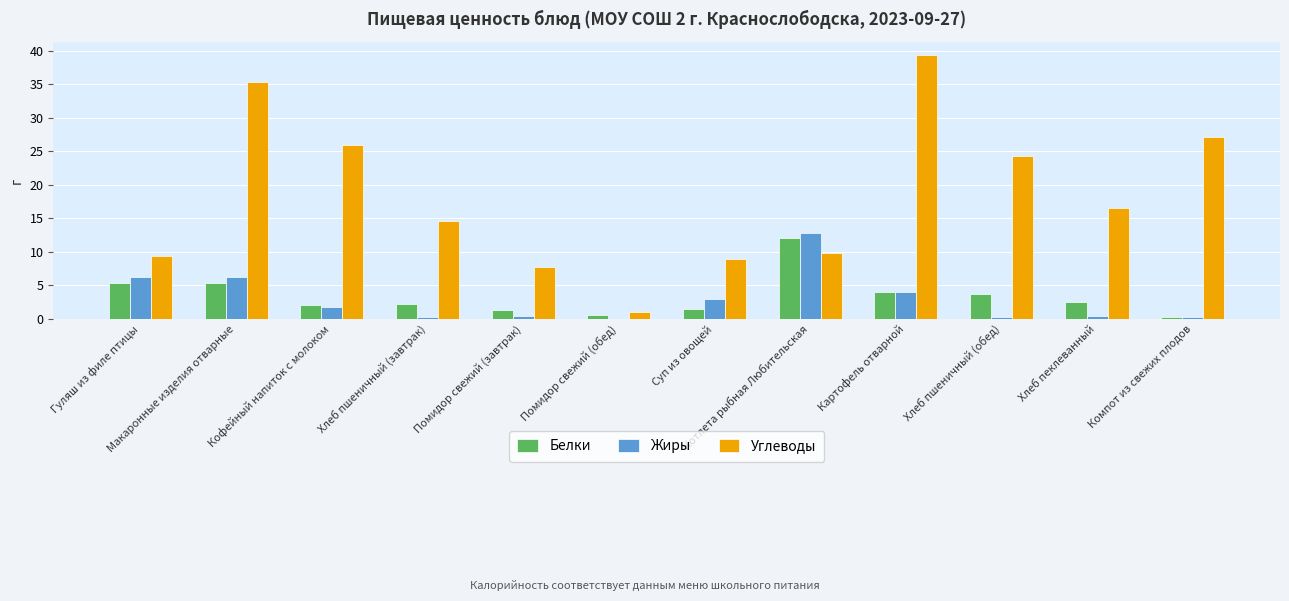

Between Макаронные изделия отварные and Хлеб пеклеванный, which series saw the biggest shift?

Углеводы